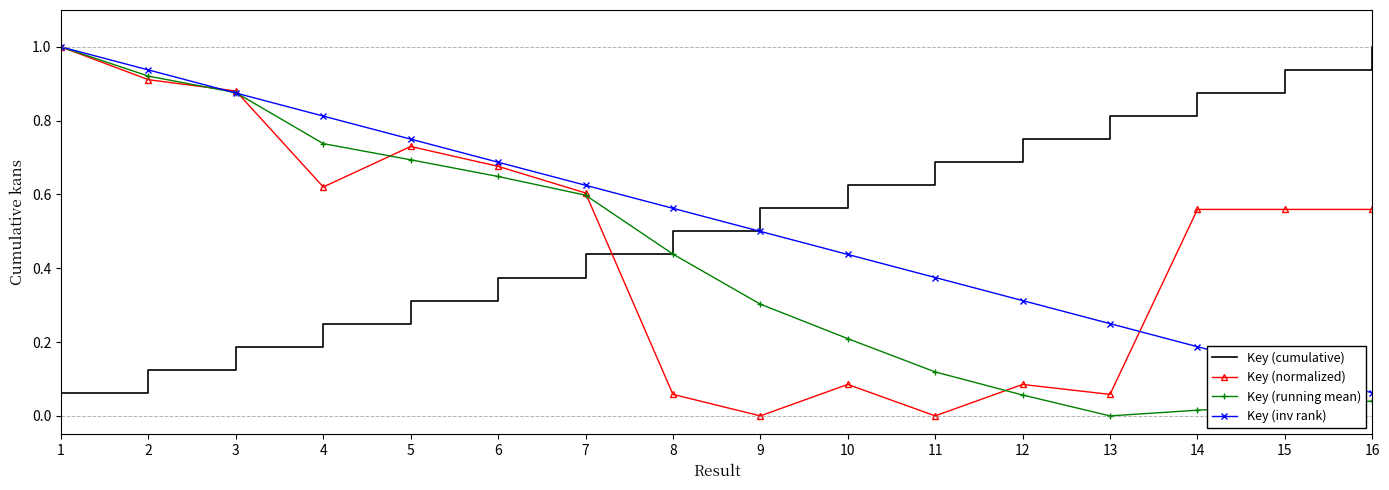

Is it true that Key (cumulative) equals 0.2 at 3?

True